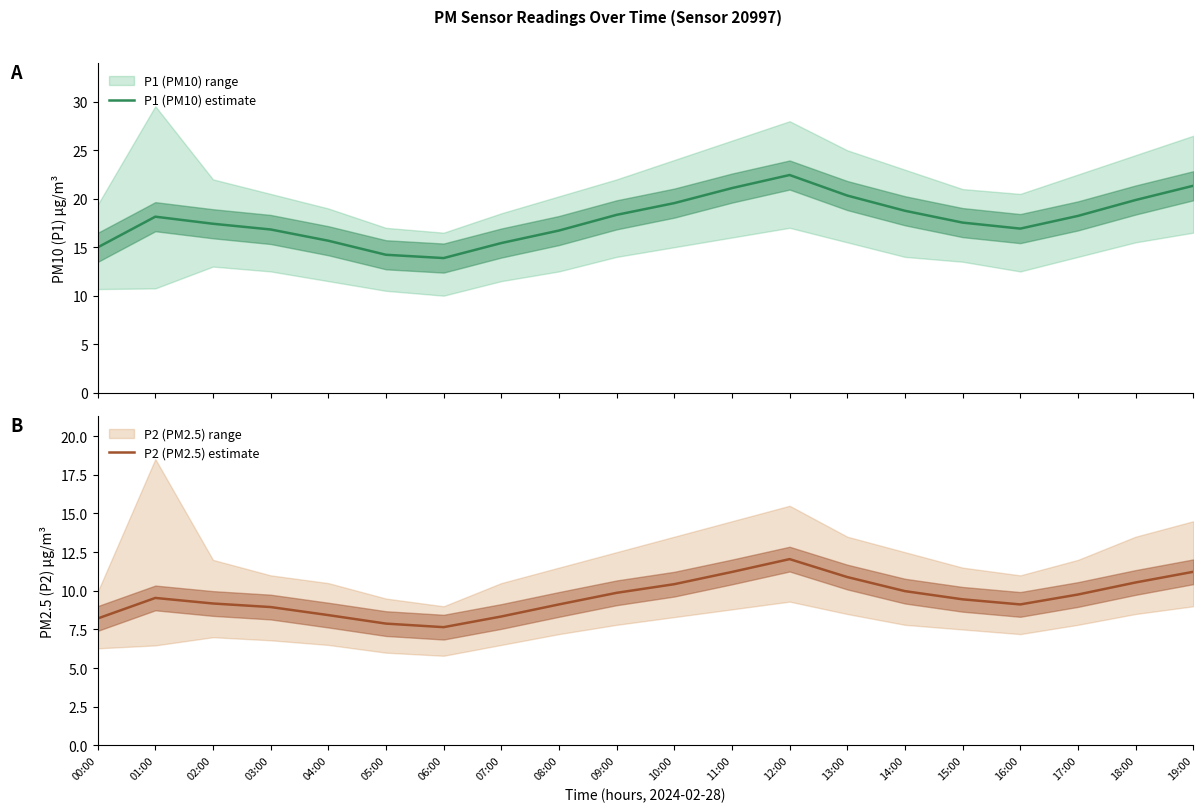

Which label corresponds to the largest value in the chart?

12:00